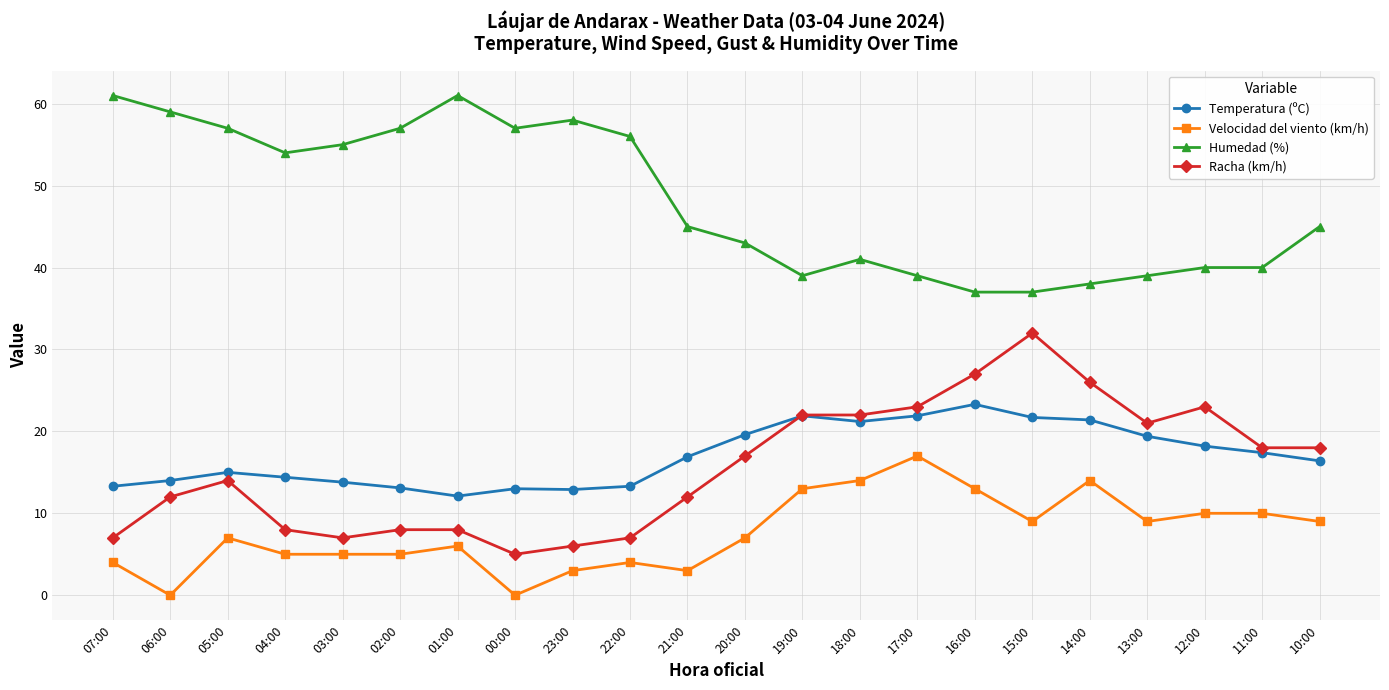

True or false: Racha (km/h) and Humedad (%) cross at least once.

False